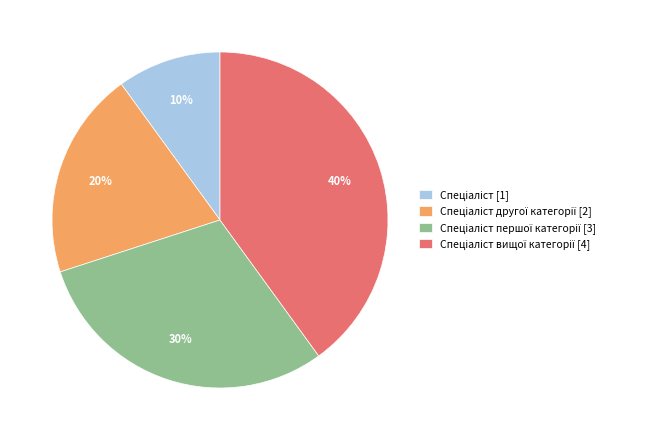

Does any single category account for the majority?

No